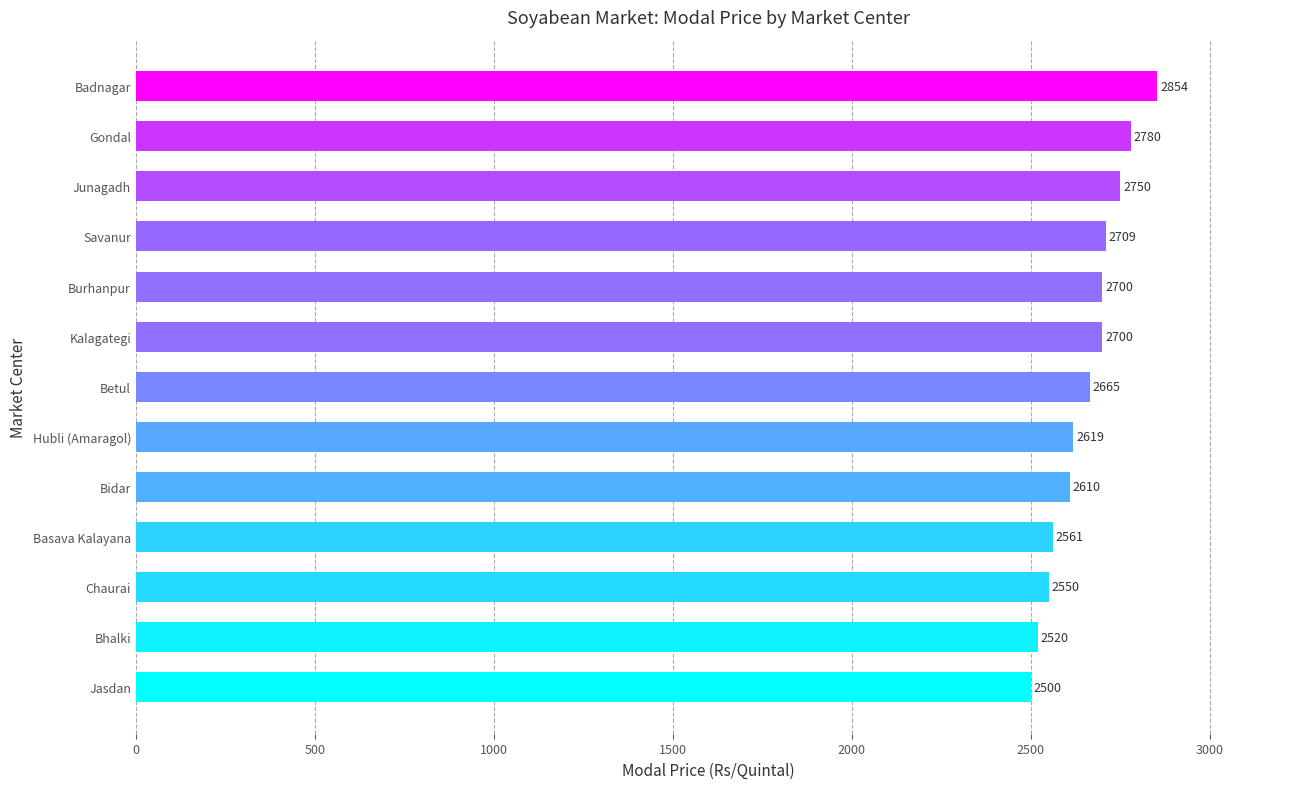

Reading bottom to top, transcribe all the data shown in this chart.

2500	2520	2550	2561	2610	2619	2665	2700	2700	2709	2750	2780	2854